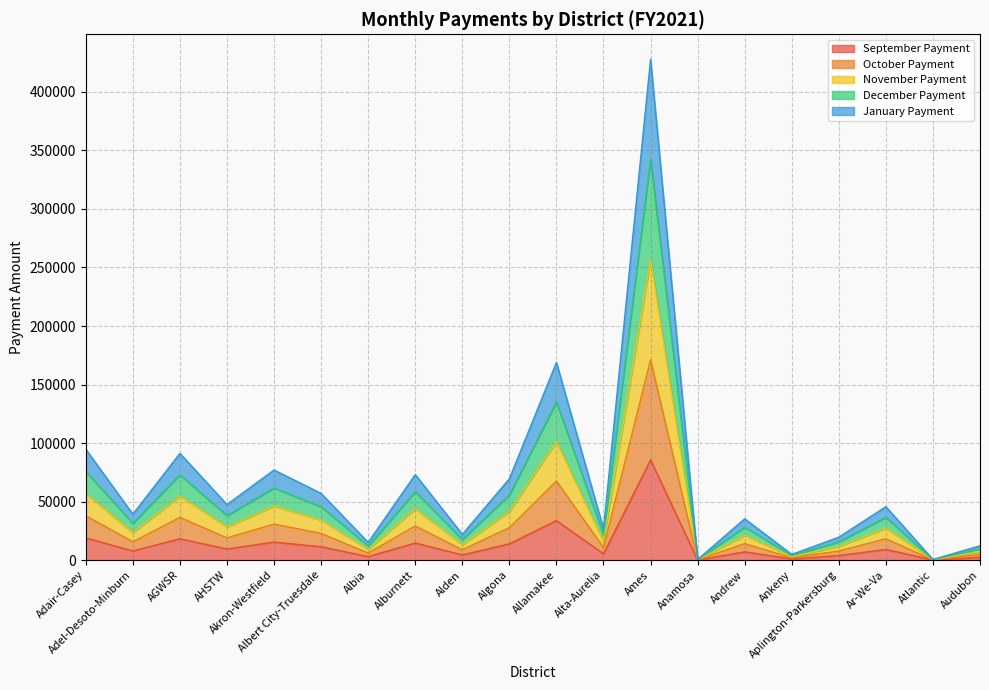

Which series has the largest total across all categories?

January Payment